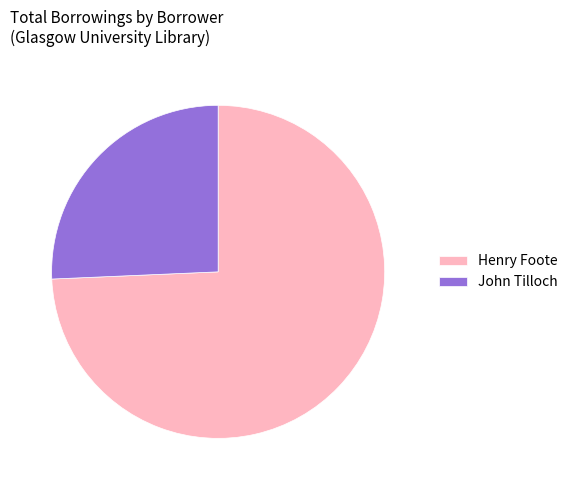

Is the sum of Henry Foote and John Tilloch greater than half?

Yes